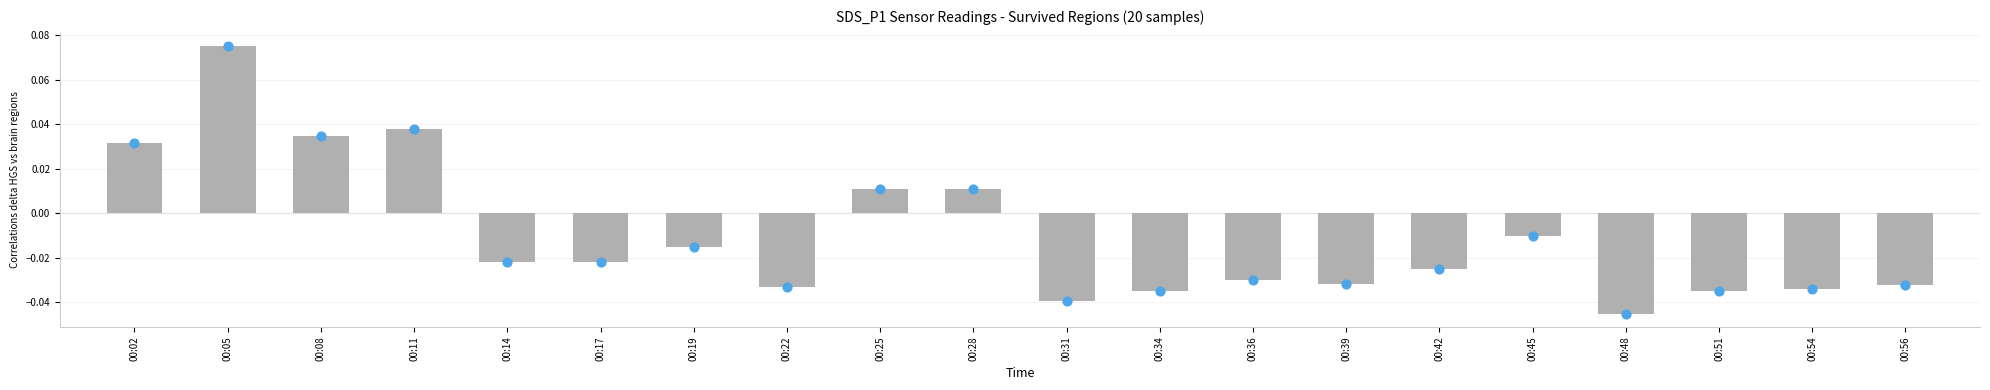

What is the change in value from 00:05 to 00:56?

-0.1